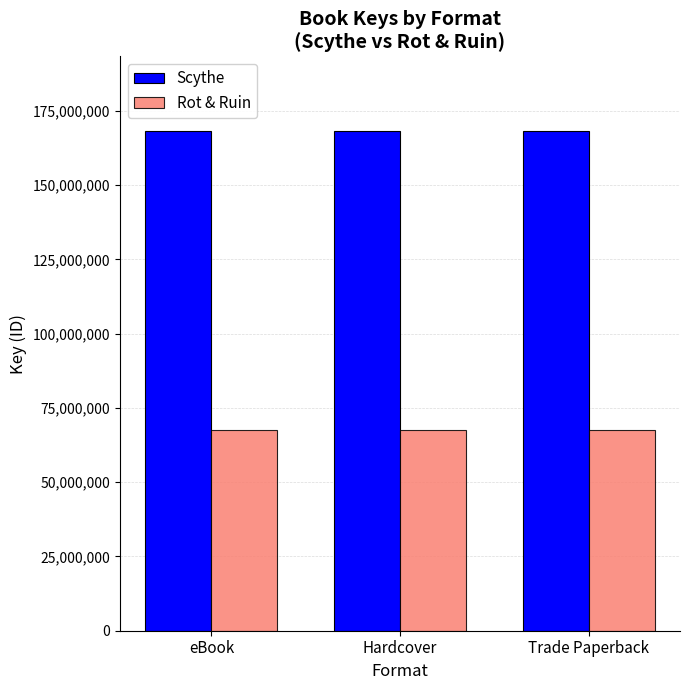

Rank the series by their maximum value, from highest to lowest.

Scythe, Rot & Ruin